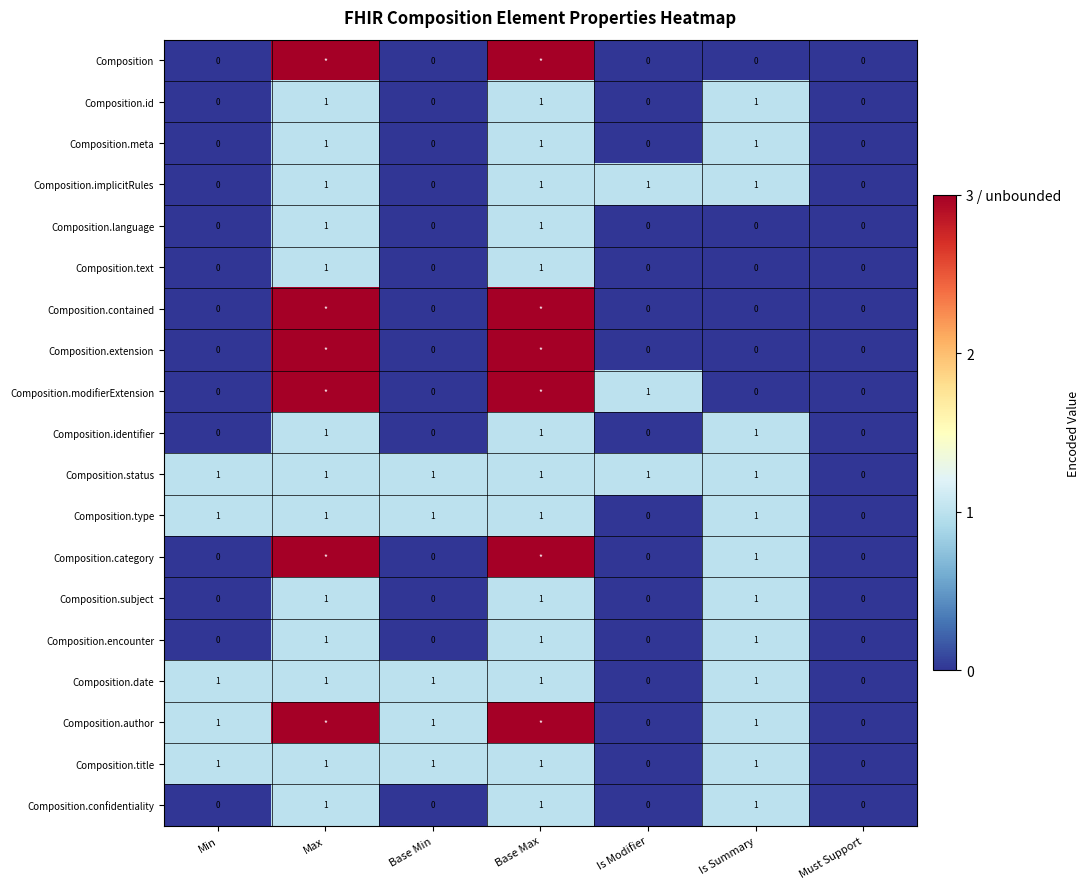

True or false: Composition.author has a value of 0 at Is Summary.

False